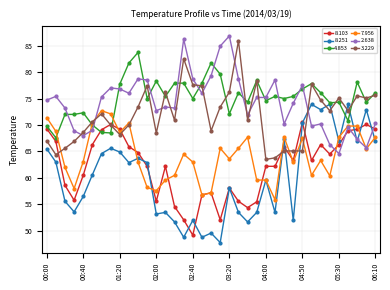

What is the smallest value displayed?

47.8